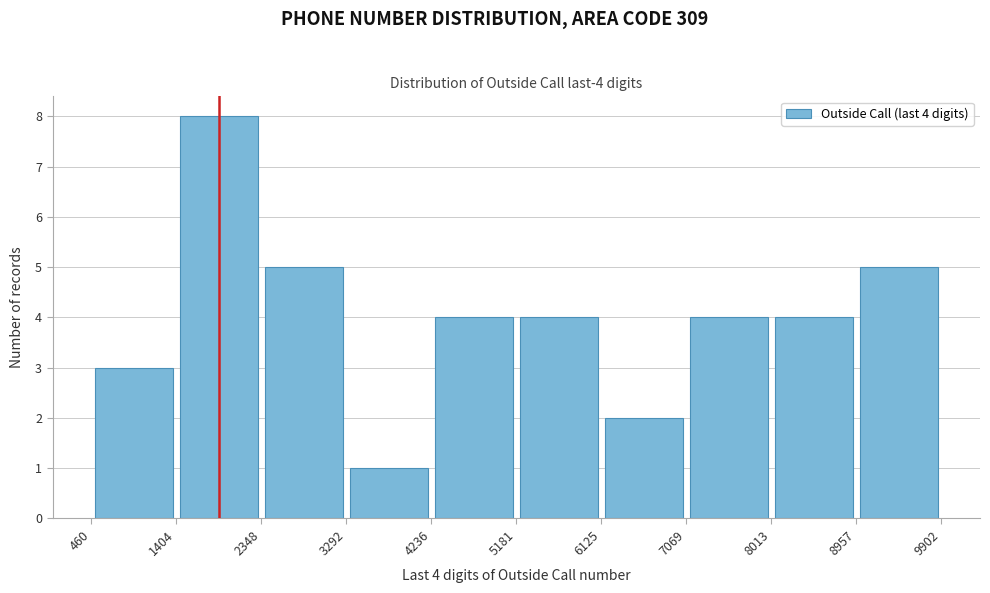

Which range on the x-axis has the tallest bar?

1404 to 2348